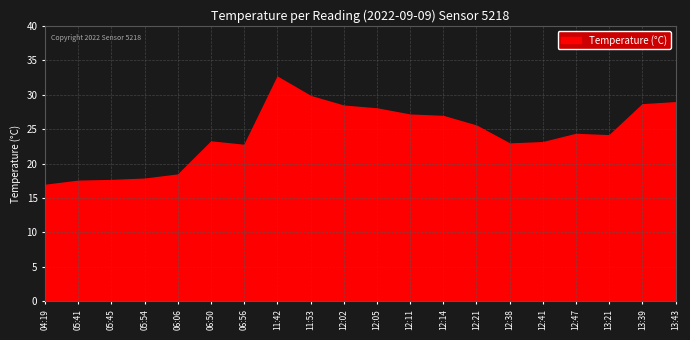

True or false: the data has more than 0 interior local peaks.

True